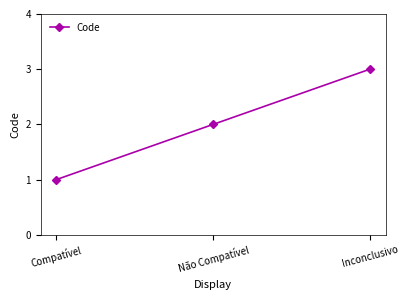

How many values are below 2?

1